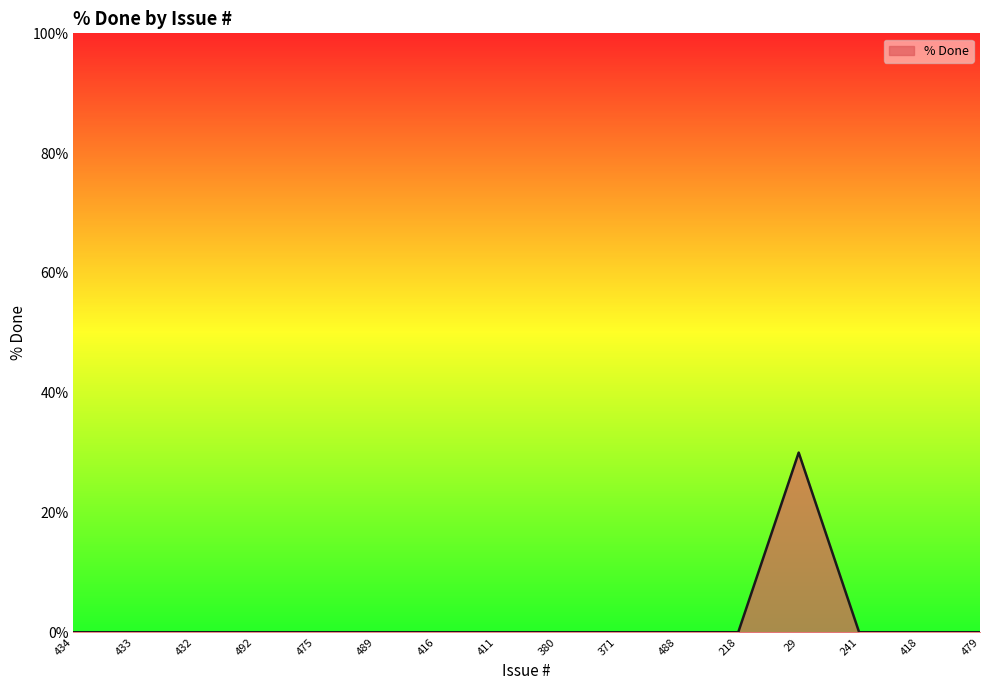

Which has a higher value, 29 or 489?

29